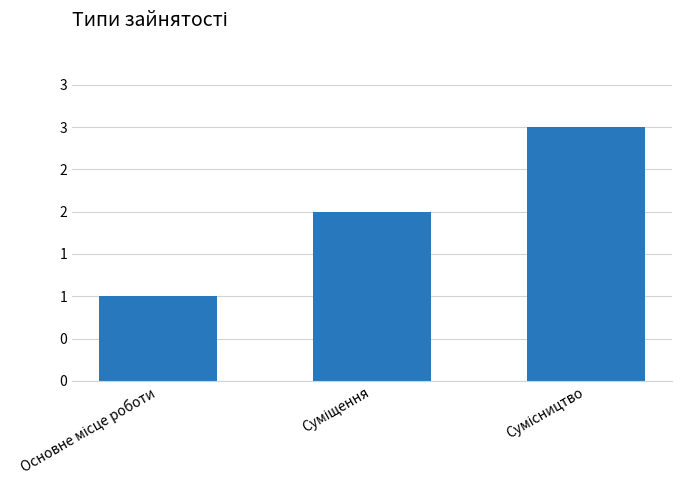

What is the average value?

2